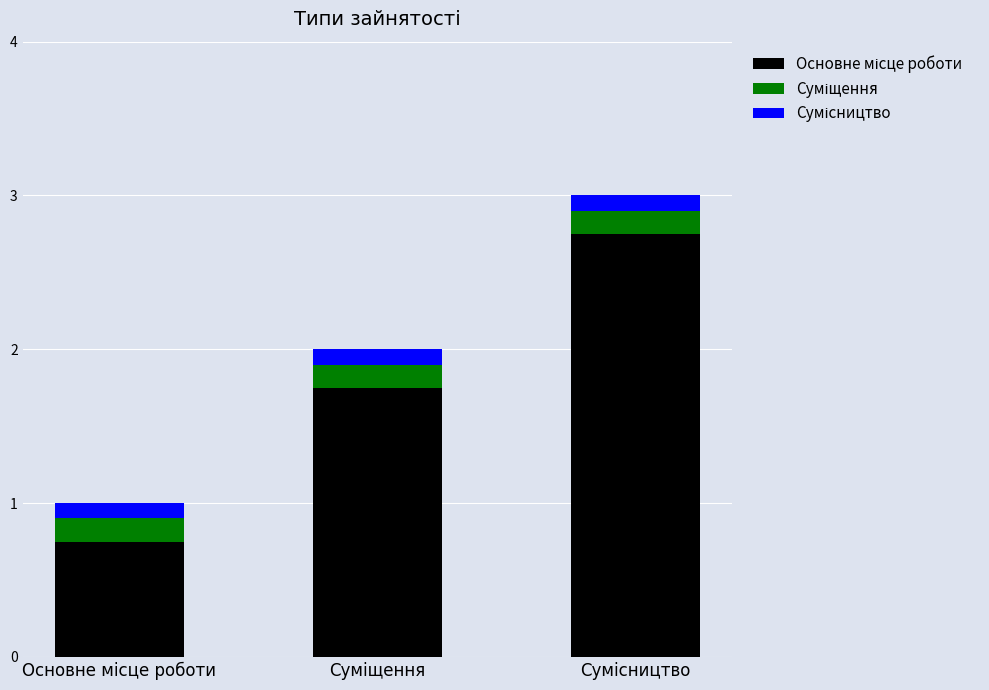

What is the label of the 2nd bar from the right?

Суміщення